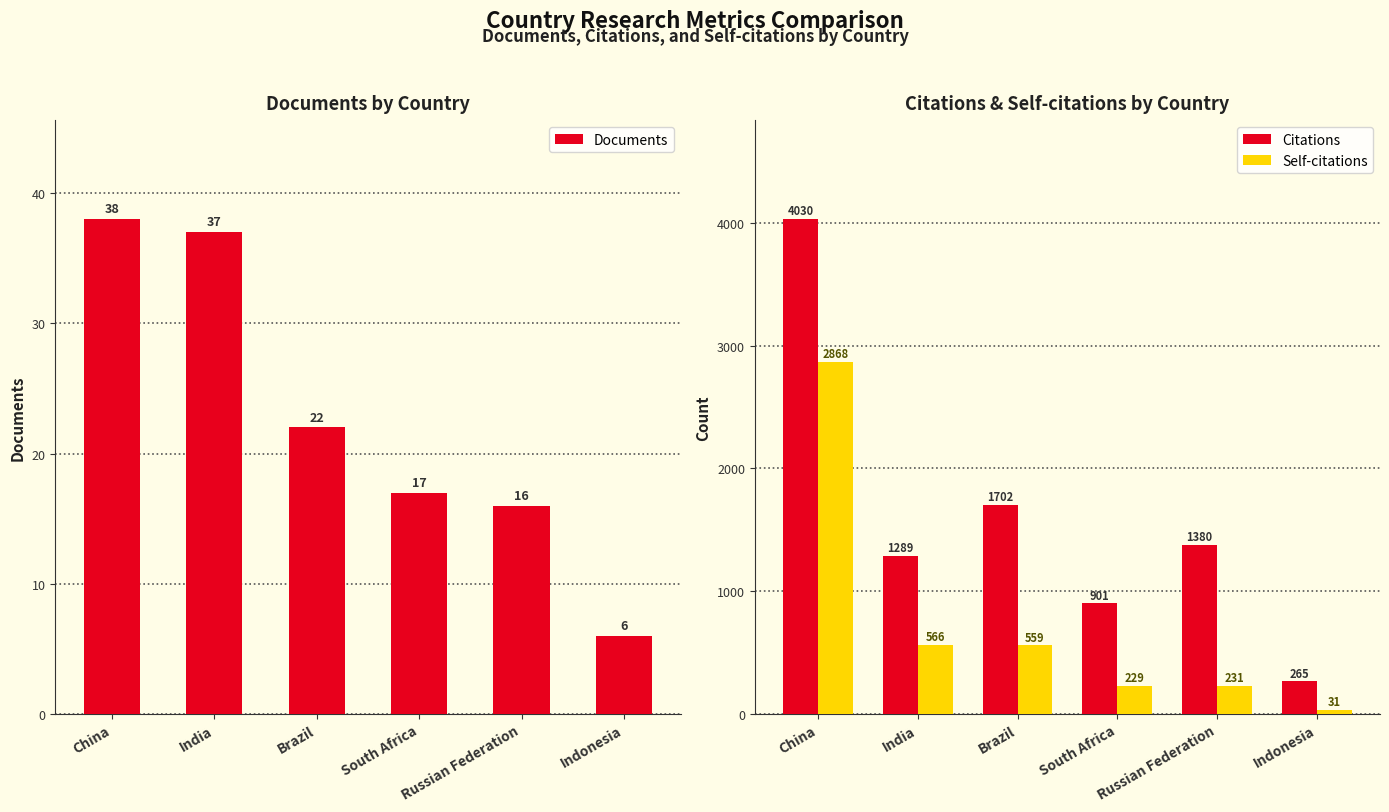

How many values in the Citations series exceed 1380?

2